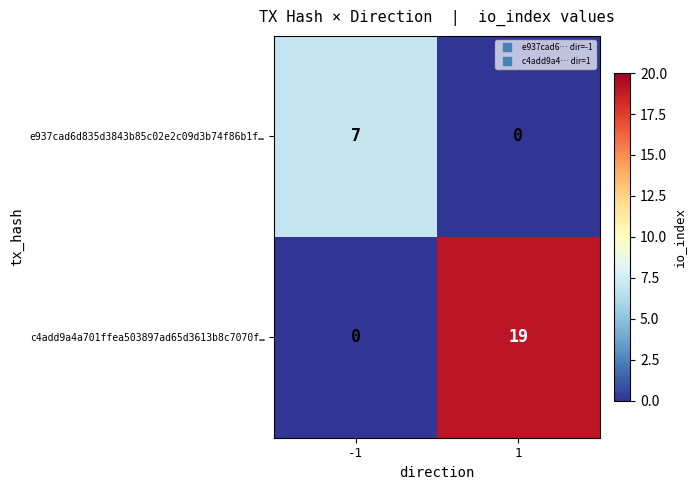

Reading right to left, what are all the values shown in this chart?

e937cad6d835d3843b85c02e2c09d3b74f86b1f…: 0	7
c4add9a4a701ffea503897ad65d3613b8c7070f…: 19	0